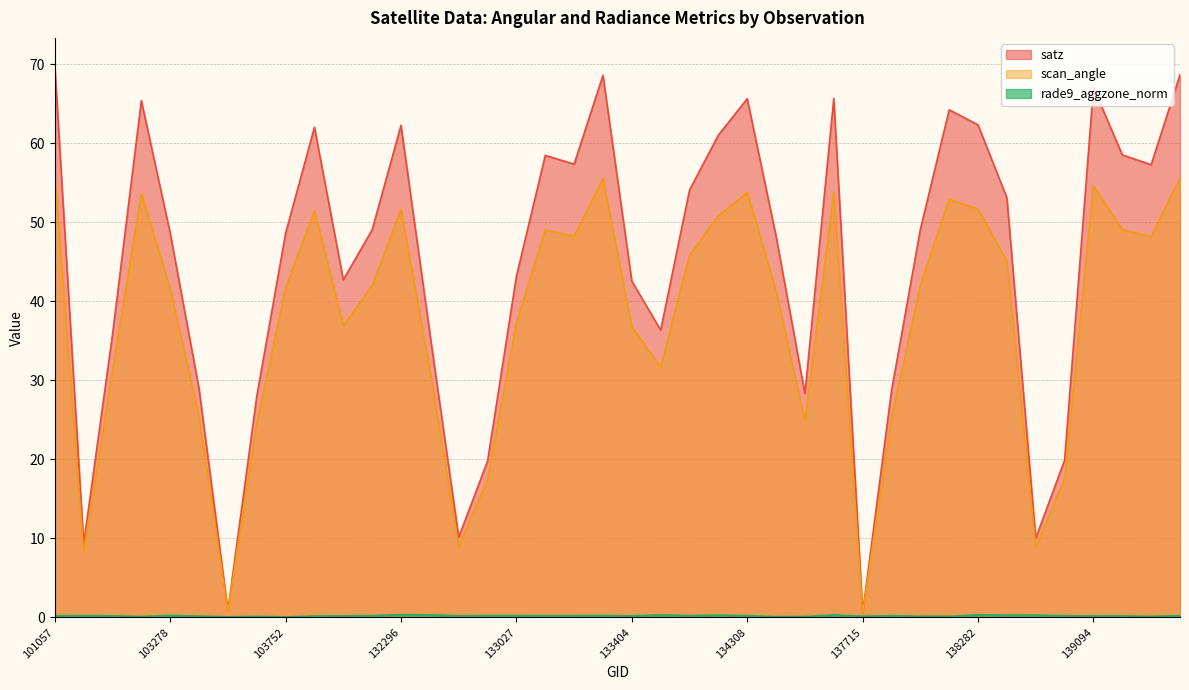

True or false: scan_angle and satz cross at least once.

False